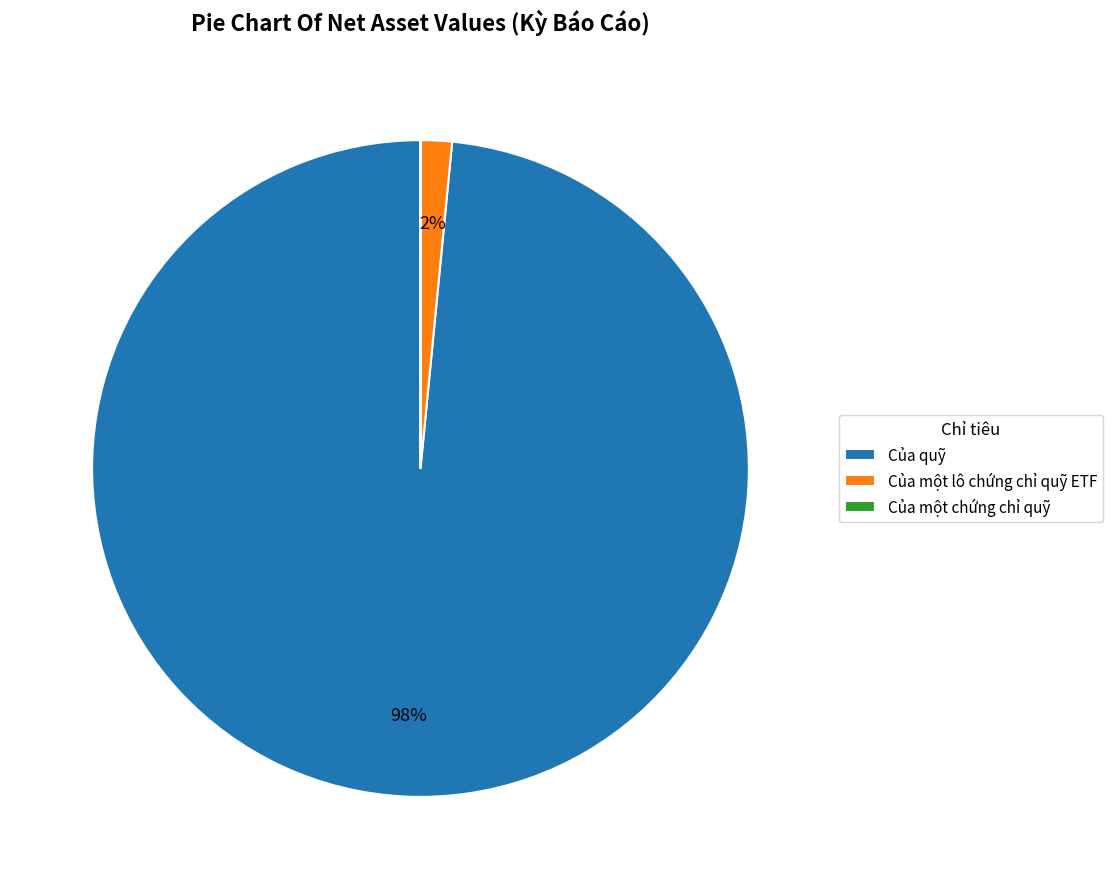

What percentage is the Của một lô chứng chỉ quỹ ETF slice, to the nearest percent?

2%